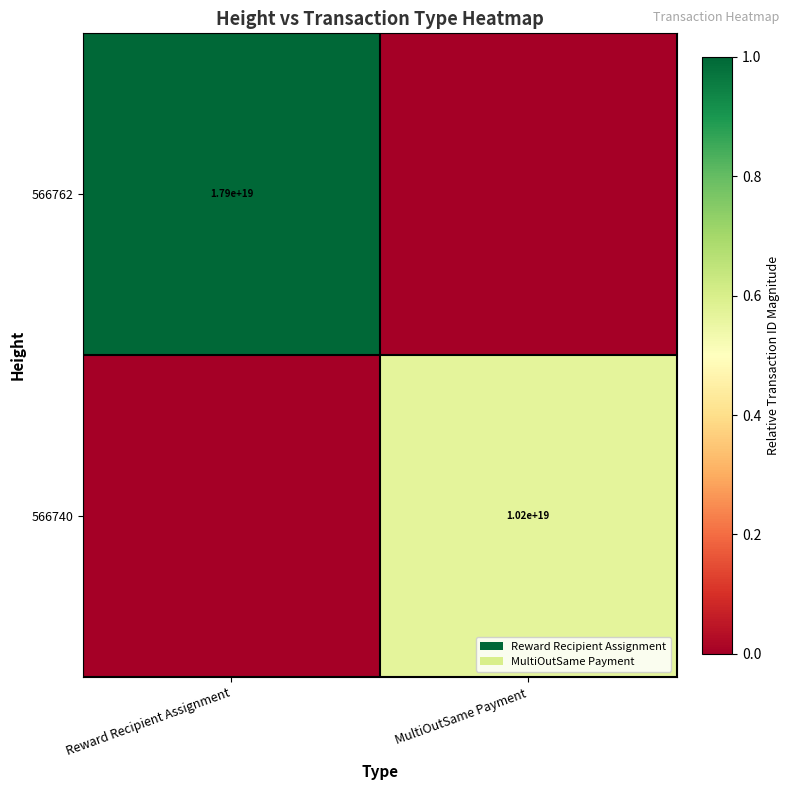

True or false: 566740 has a value of 10200000000000000000 at MultiOutSame Payment.

True